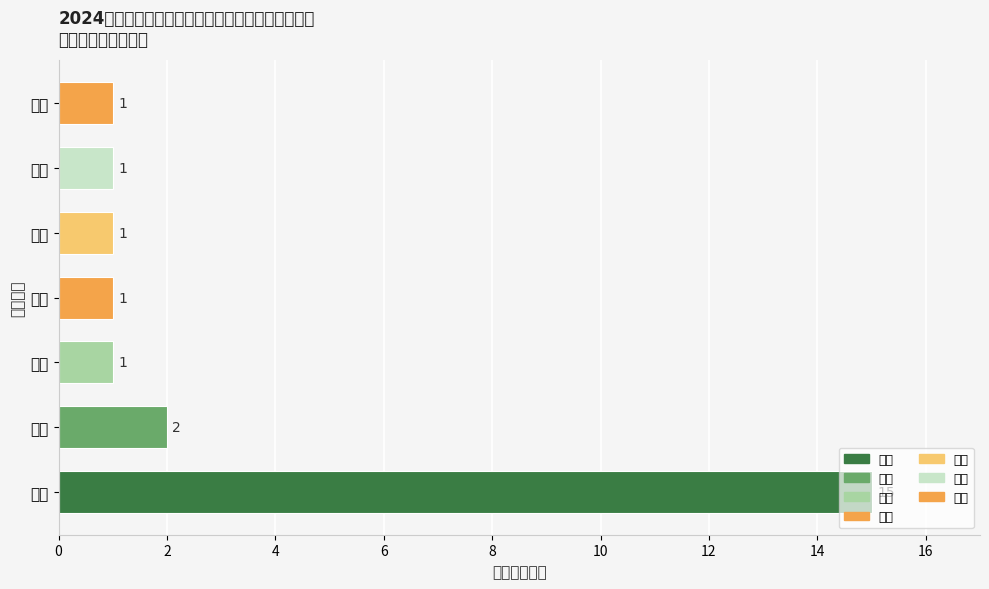

What is the difference between the second highest and minimum values?

1